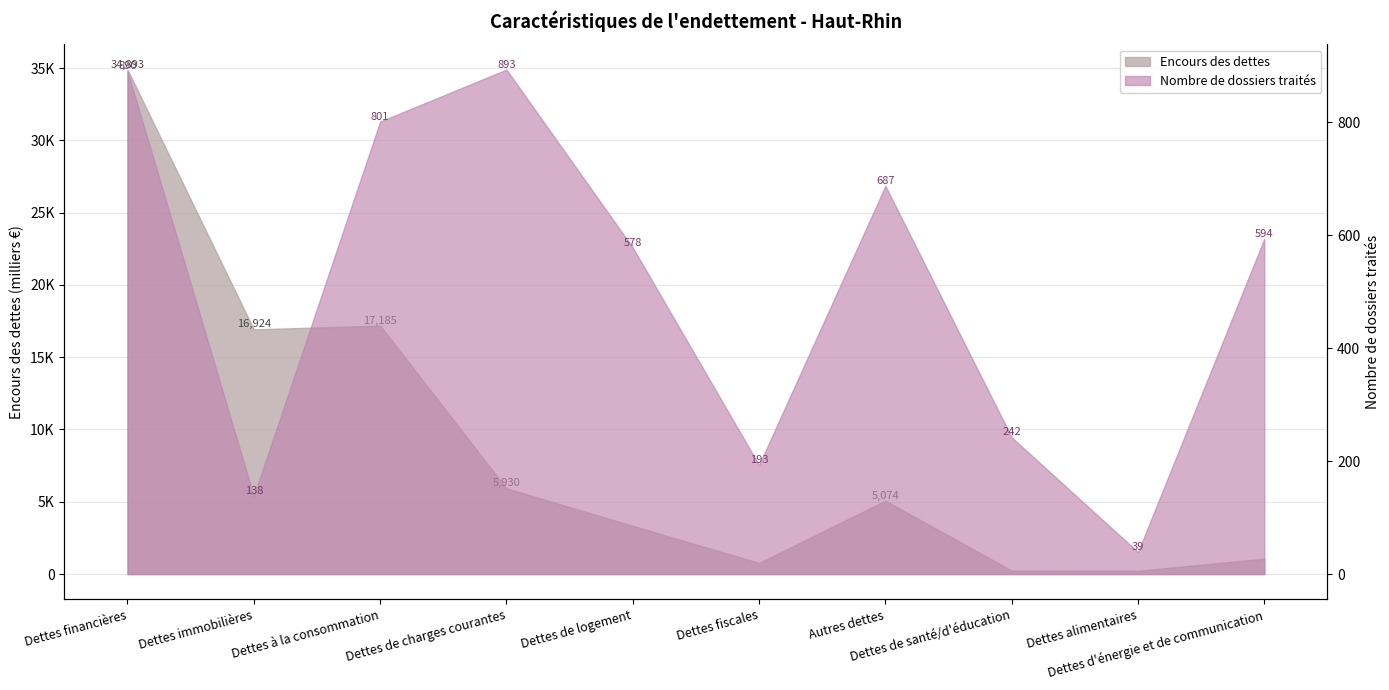

Where does the Encours des dettes series first go above 5074?

Dettes financières